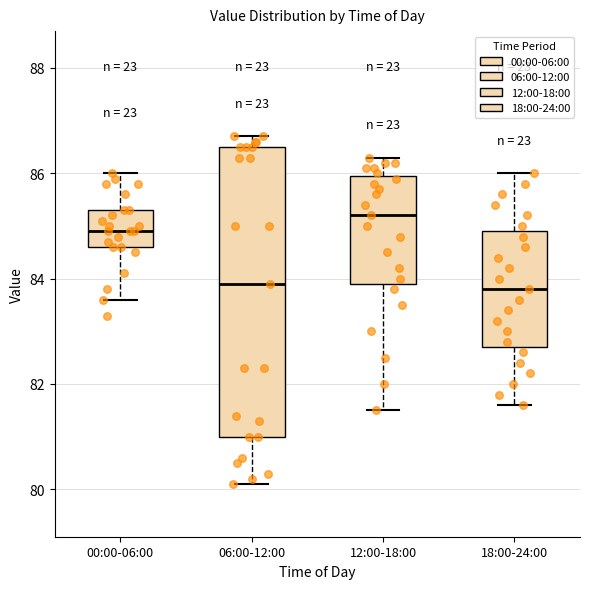

Reading left to right, read every box against the y-axis: the position of its median line, the range the box covers, and the ends of its whiskers. The values are not printed on the chart, so give them approximately, as read against the axis.

00:00-06:00: median 85.0, box 84.6 to 85.4, whiskers 83.6 to 86.0
06:00-12:00: median 84.0, box 81.0 to 86.6, whiskers 80.2 to 86.8
12:00-18:00: median 85.2, box 84.0 to 86.0, whiskers 81.6 to 86.4
18:00-24:00: median 83.8, box 82.8 to 85.0, whiskers 81.6 to 86.0